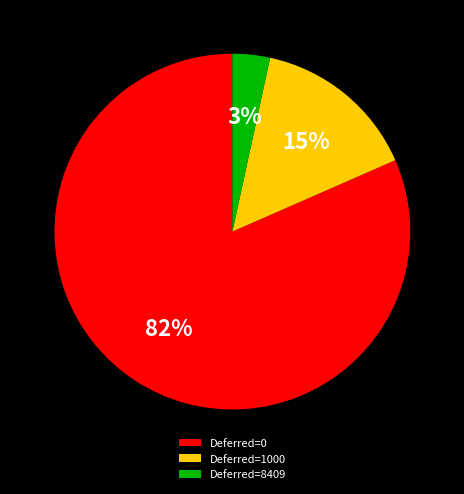

Which category has the biggest portion of the pie?

Deferred=0